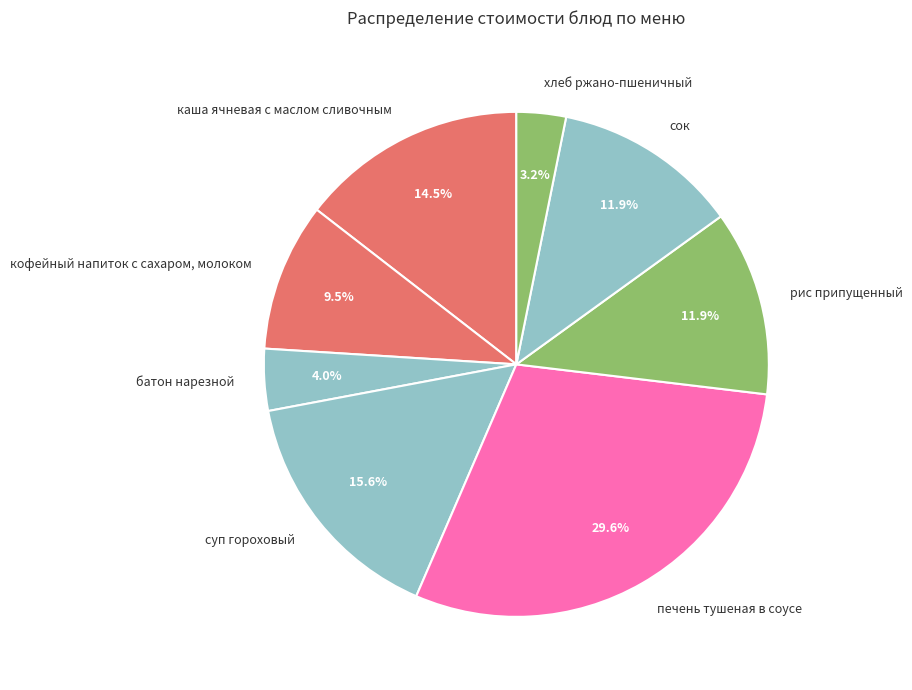

What is the ratio of the value at печень тушеная в соусе to the value at сок?

2.5